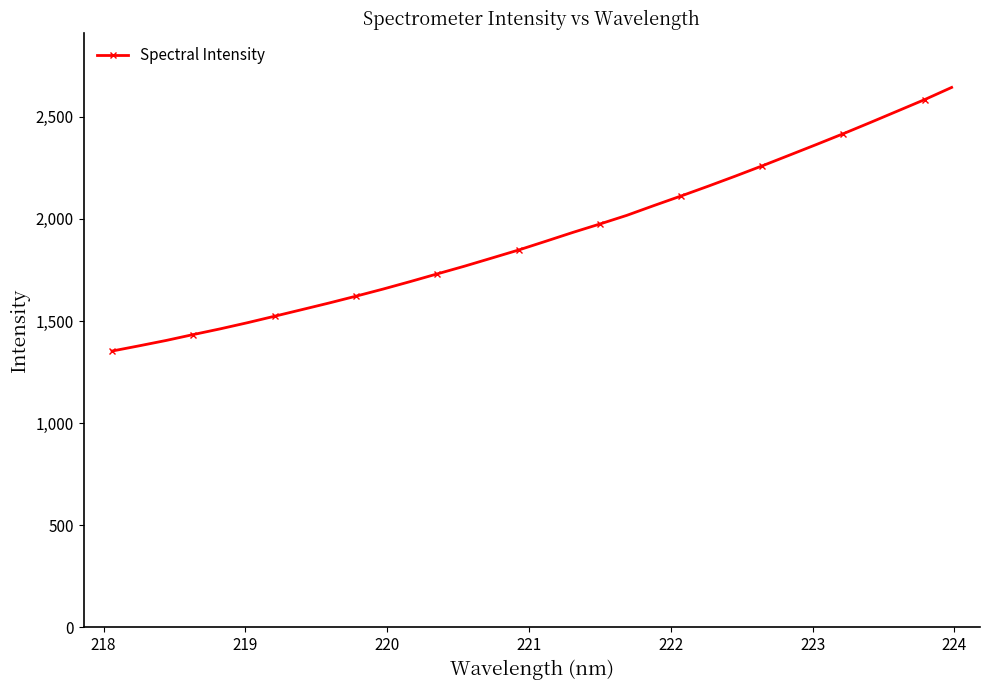

What is the minimum value shown in the chart?

1352.9